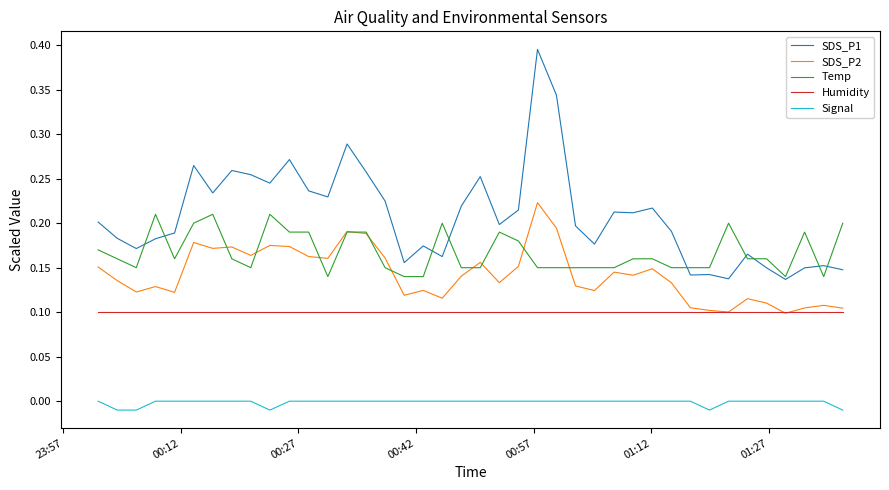

At how many categories does at least one series exceed 0?

40